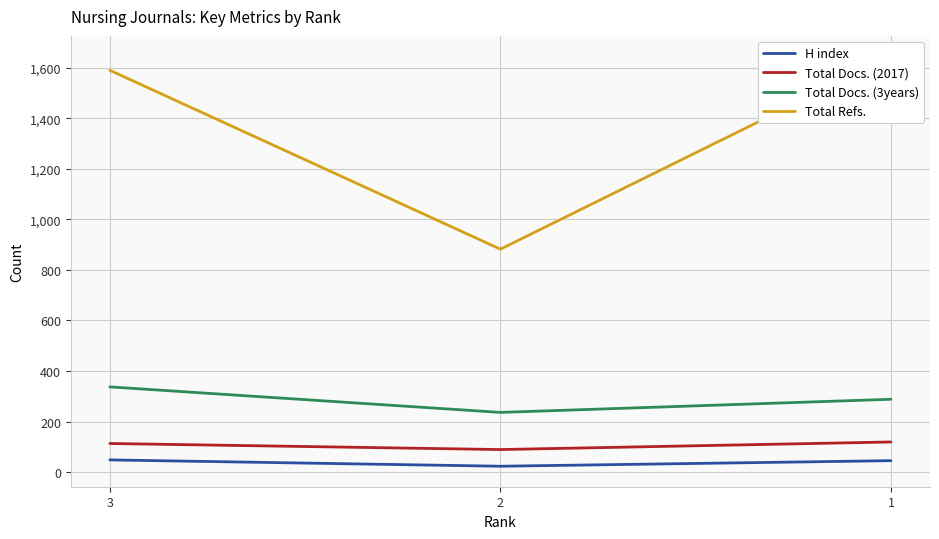

How many lines are shown in the chart?

4